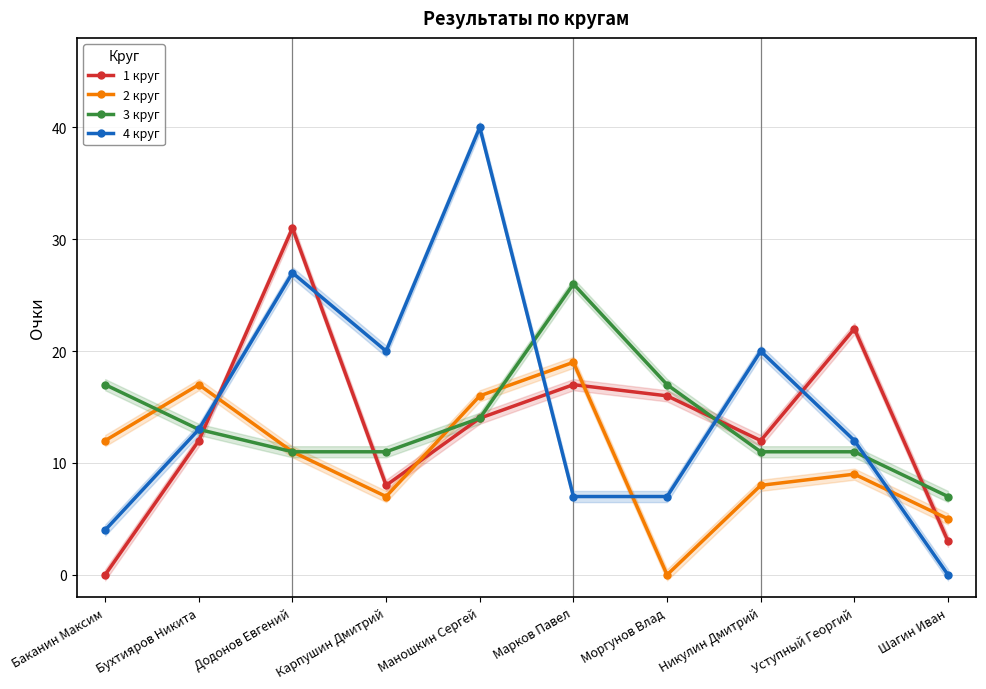

What position from the right is Шагин Иван?

1